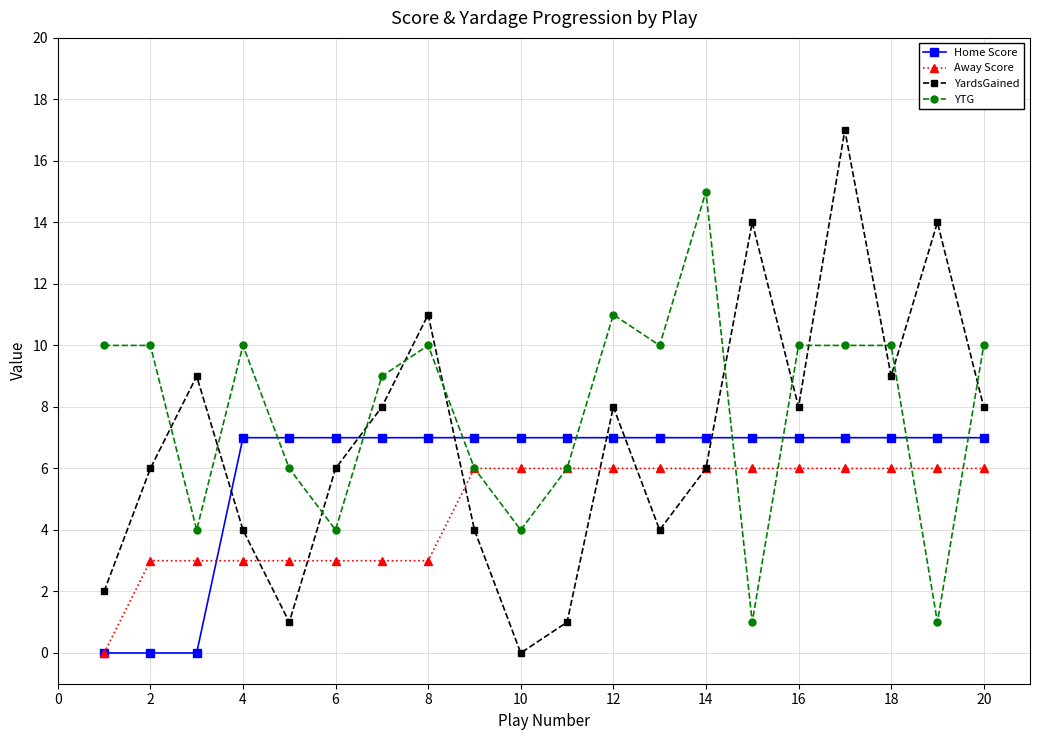

What is the maximum value for Home Score?

7